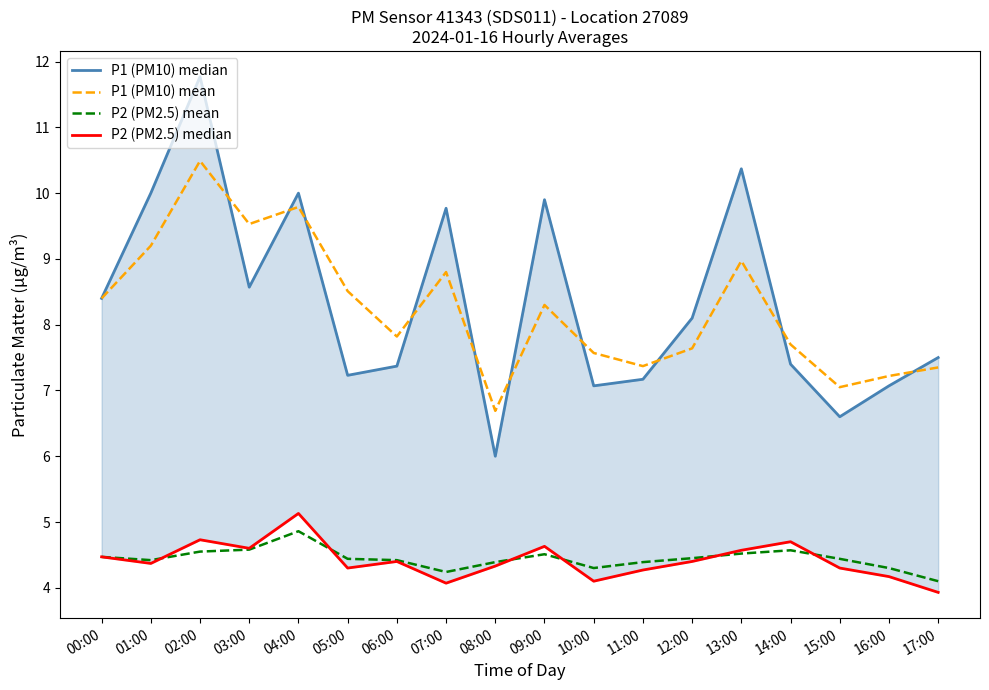

Reading left to right, list all the values displayed in this chart.

P1 (PM10) median: 00:00=8.4	01:00=10.0	02:00=11.8	03:00=8.6	04:00=10.0	05:00=7.2	06:00=7.4	07:00=9.8	08:00=6.0	09:00=9.9	10:00=7.1	11:00=7.2	12:00=8.1	13:00=10.4	14:00=7.4	15:00=6.6	16:00=7.1	17:00=7.5
P1 (PM10) mean: 00:00=8.4	01:00=9.2	02:00=10.5	03:00=9.5	04:00=9.8	05:00=8.5	06:00=7.8	07:00=8.8	08:00=6.7	09:00=8.3	10:00=7.6	11:00=7.4	12:00=7.6	13:00=9.0	14:00=7.7	15:00=7.0	16:00=7.2	17:00=7.3
P2 (PM2.5) mean: 00:00=4.5	01:00=4.4	02:00=4.5	03:00=4.6	04:00=4.9	05:00=4.4	06:00=4.4	07:00=4.2	08:00=4.4	09:00=4.5	10:00=4.3	11:00=4.4	12:00=4.5	13:00=4.5	14:00=4.6	15:00=4.4	16:00=4.3	17:00=4.1
P2 (PM2.5) median: 00:00=4.5	01:00=4.4	02:00=4.7	03:00=4.6	04:00=5.1	05:00=4.3	06:00=4.4	07:00=4.1	08:00=4.3	09:00=4.6	10:00=4.1	11:00=4.3	12:00=4.4	13:00=4.6	14:00=4.7	15:00=4.3	16:00=4.2	17:00=3.9